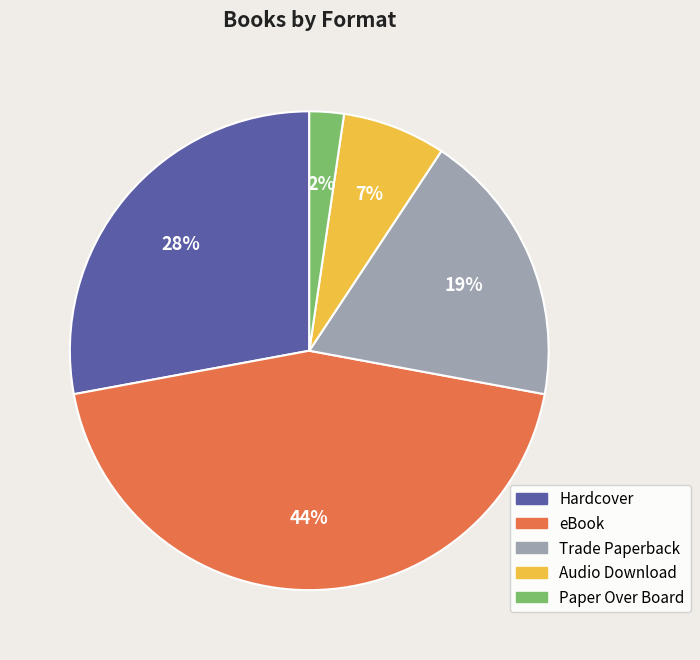

To the nearest percent, what percentage of the pie is Hardcover?

28%